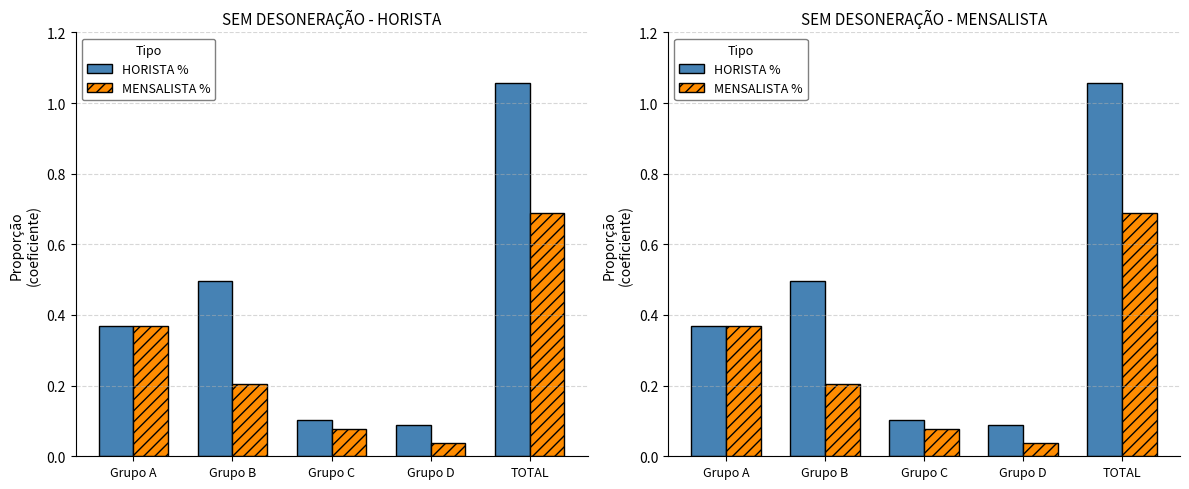

Reading right to left, extract all data points from this chart.

HORISTA %: 1.1	0.1	0.1	0.5	0.4
MENSALISTA %: 0.7	0.0	0.1	0.2	0.4